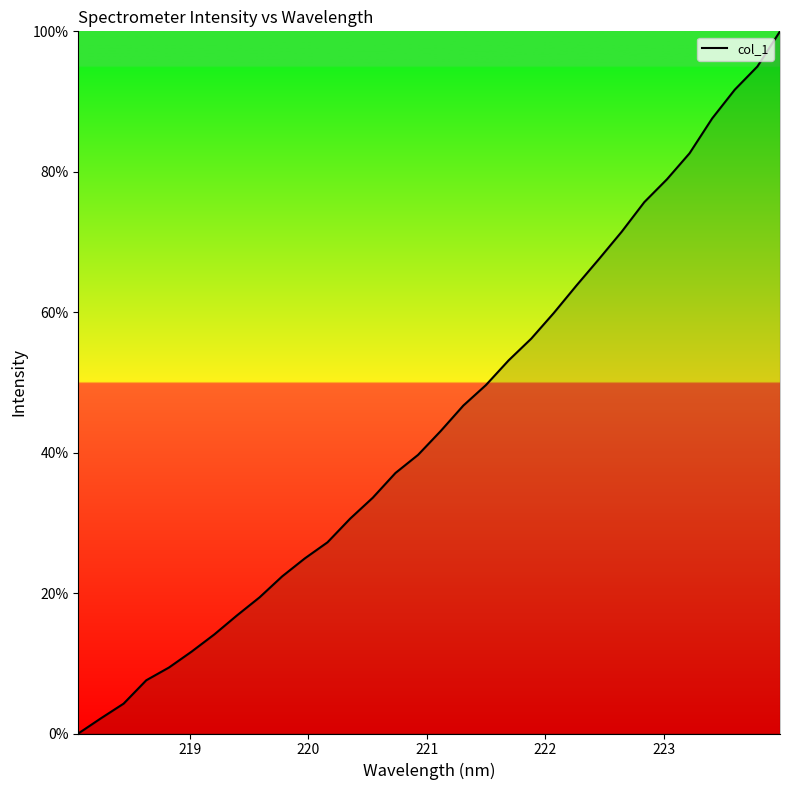

What is the greatest value displayed?

100.0